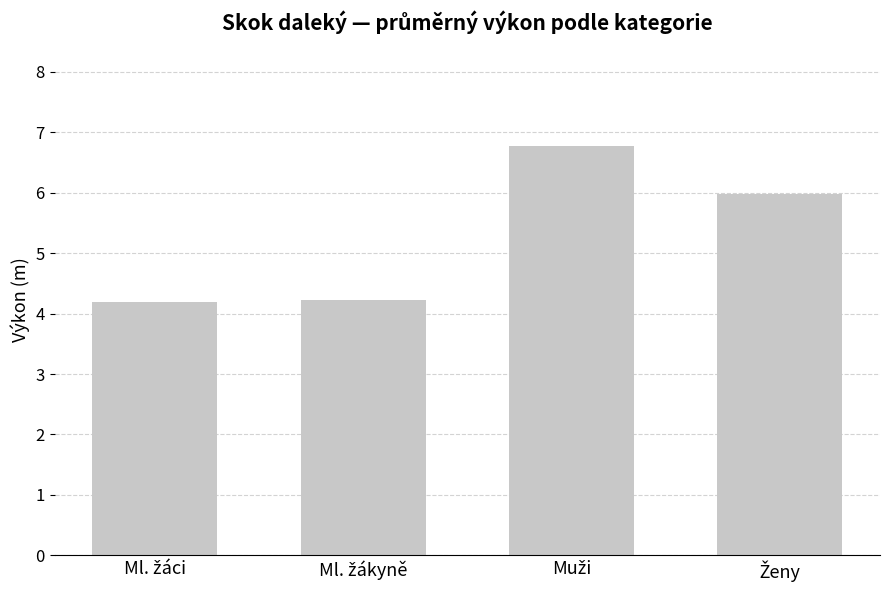

What is the difference between the maximum and minimum values?

2.6